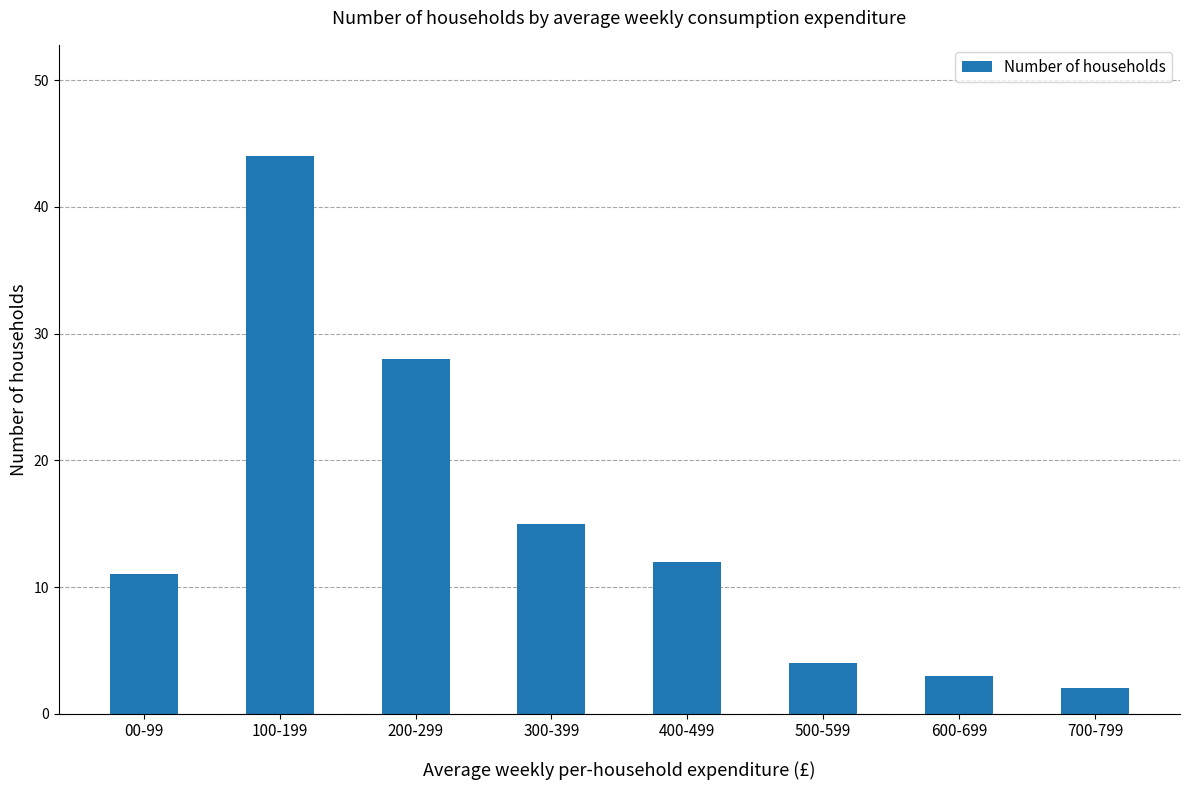

Reading left to right, transcribe all the data shown in this chart.

00-99=11	100-199=44	200-299=28	300-399=15	400-499=12	500-599=4	600-699=3	700-799=2